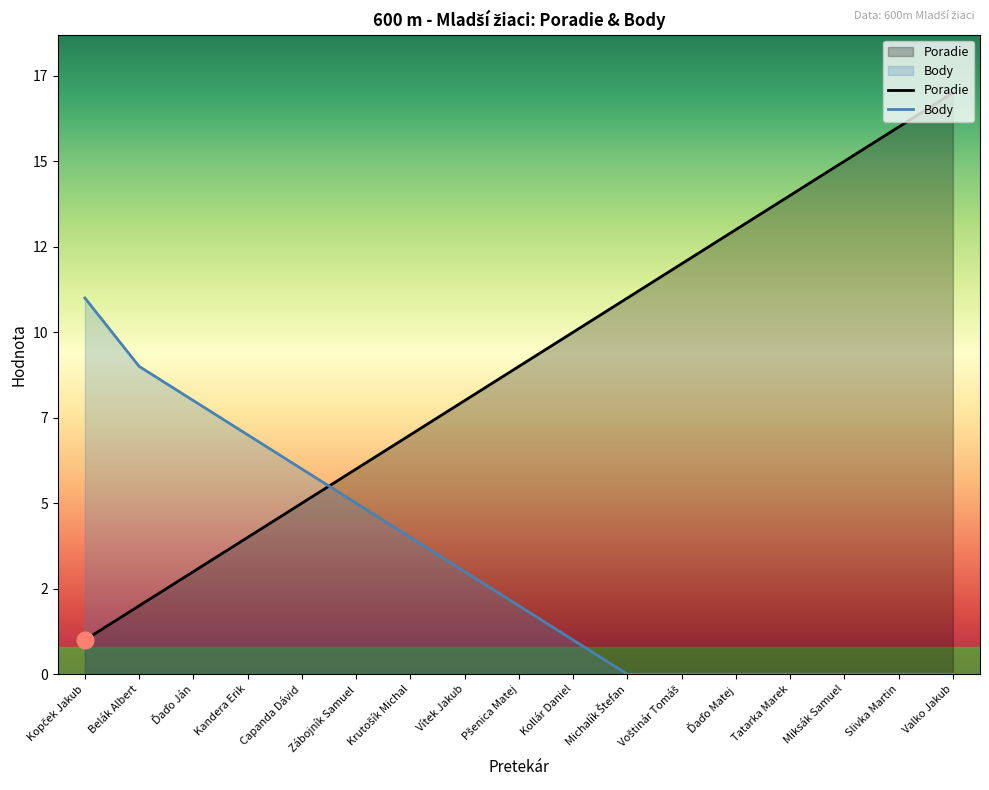

What is the value of the Poradie point at the 10th from the left?

10